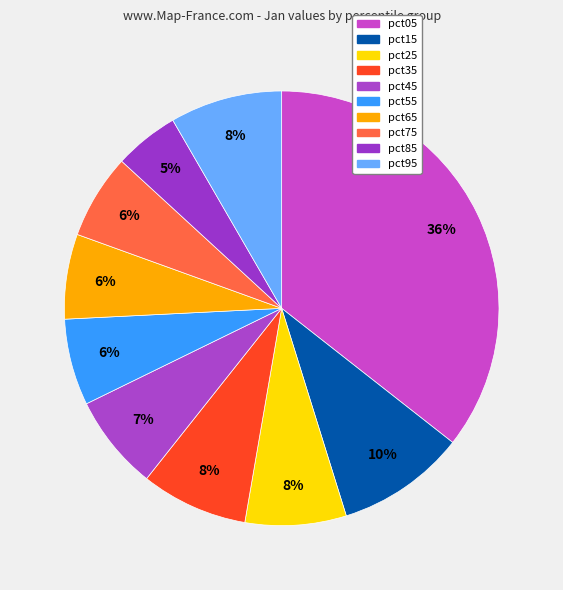

How many segments does this pie chart have?

10